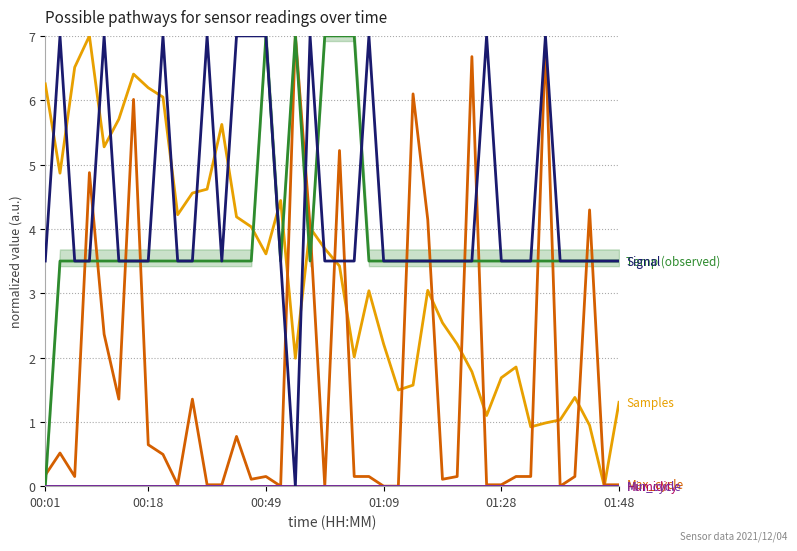

At how many categories does at least one series exceed 5?

24